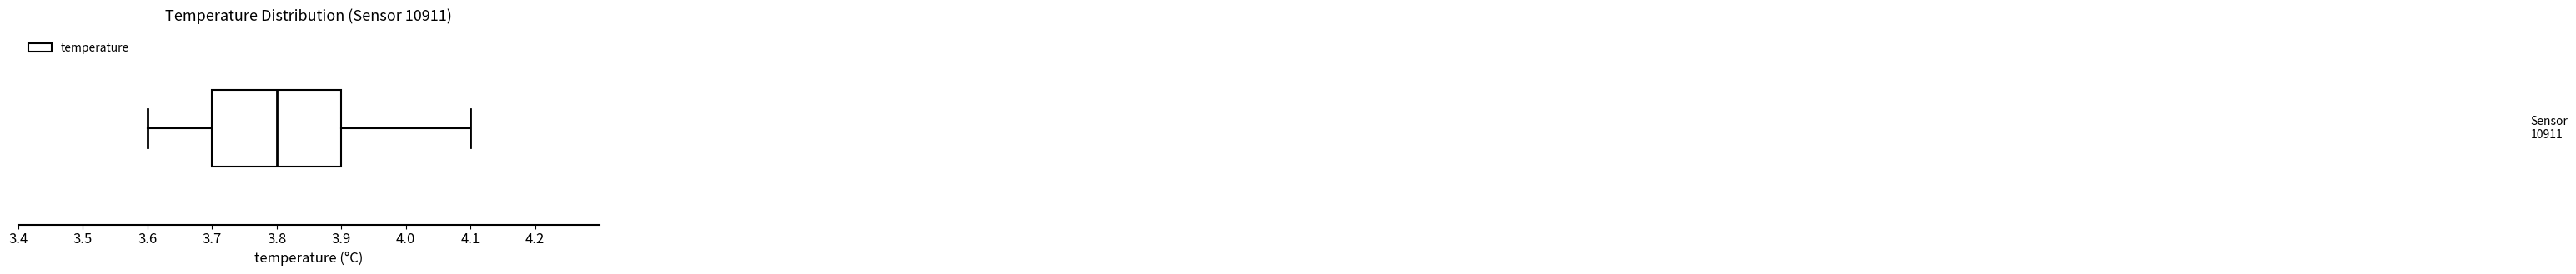

Transcribe this box plot: give where the median line is, the range the box spans, and where the two whiskers end, as read against the x-axis. The values are not printed on the chart, so give them approximately, as read against the axis.

median 3.8, box 3.7 to 3.9, whiskers 3.6 to 4.1